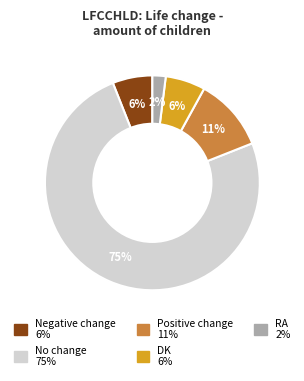

Combined, do No change and DK account for over 50%?

Yes